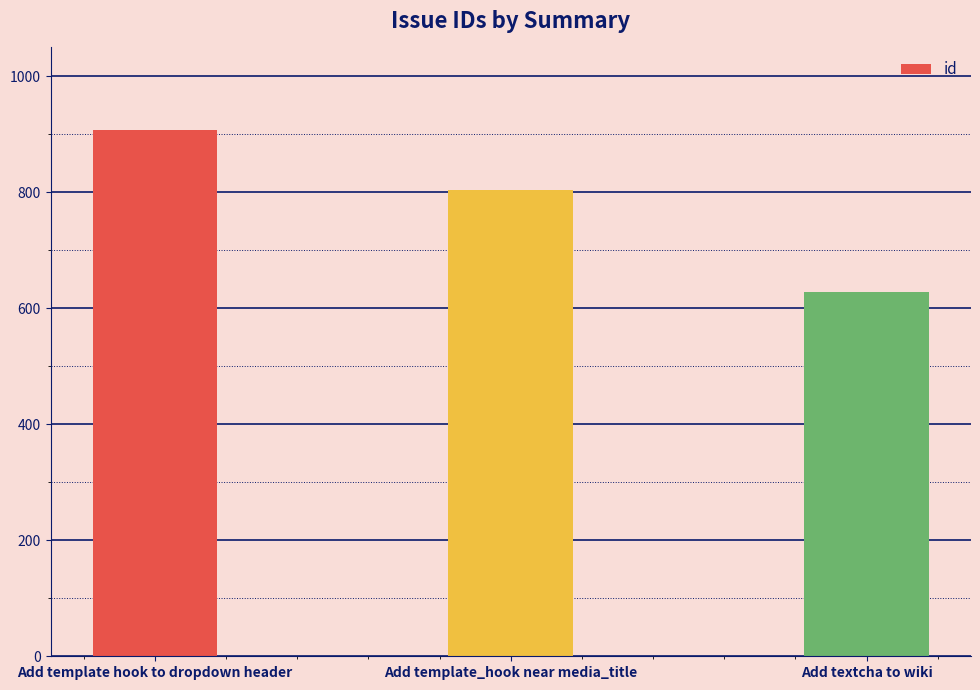

Count the values in the range 628 to 907.

3